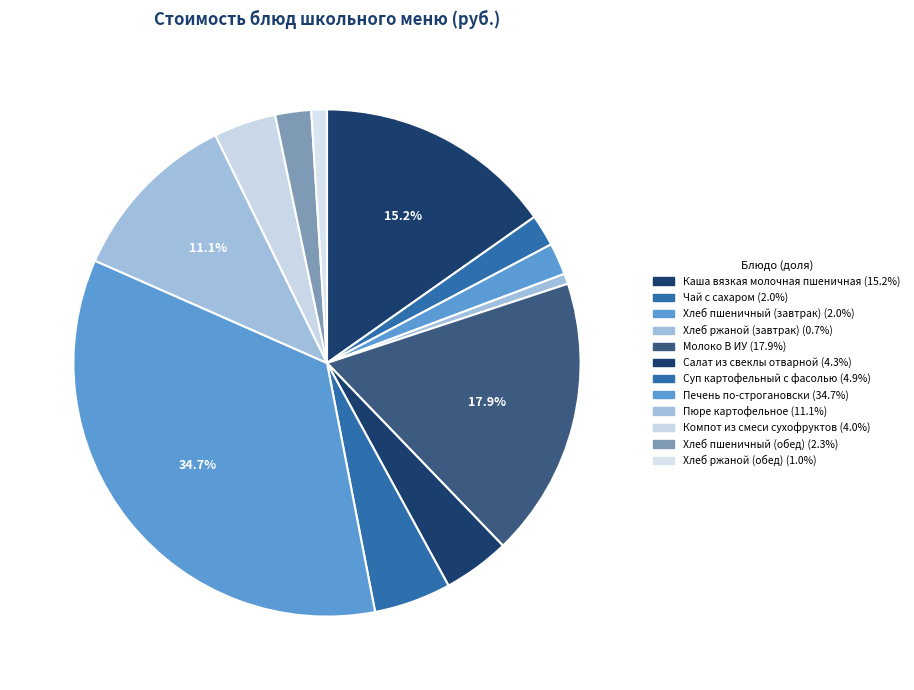

Does Каша вязкая молочная пшеничная account for over 50% of the chart?

No